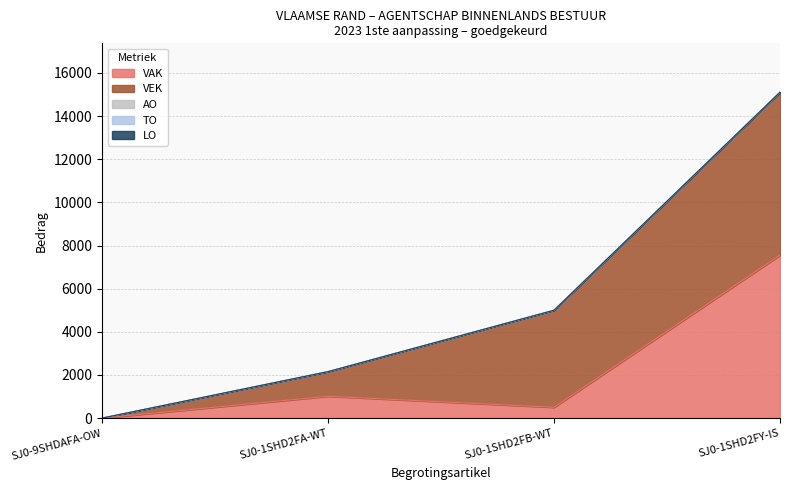

Which series has the largest range (max minus min)?

VAK